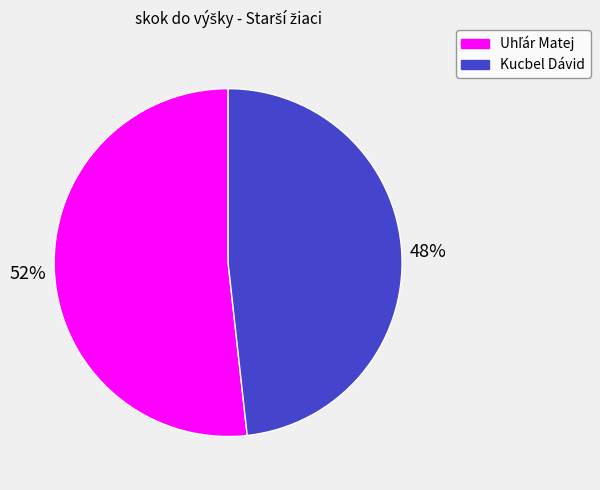

Is there any slice that represents more than half of the pie?

Yes